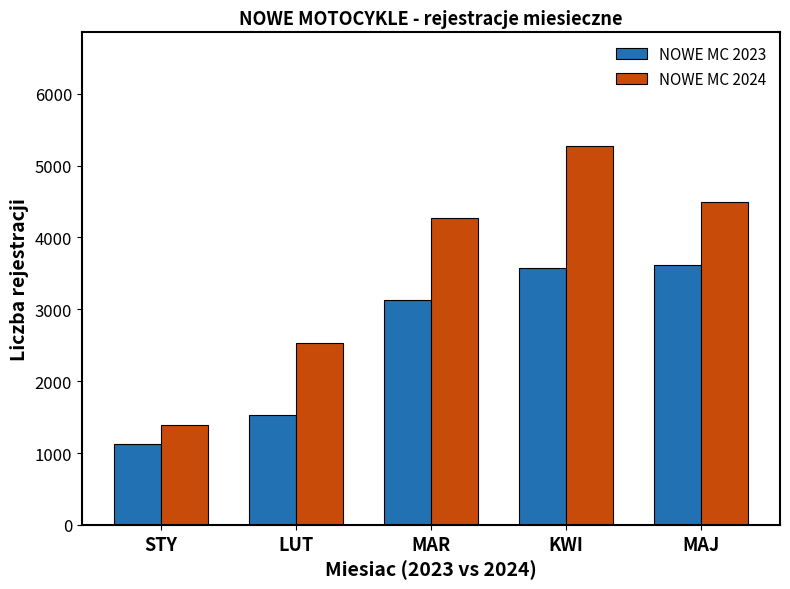

What is the sum of all NOWE MC 2023 values?

12981